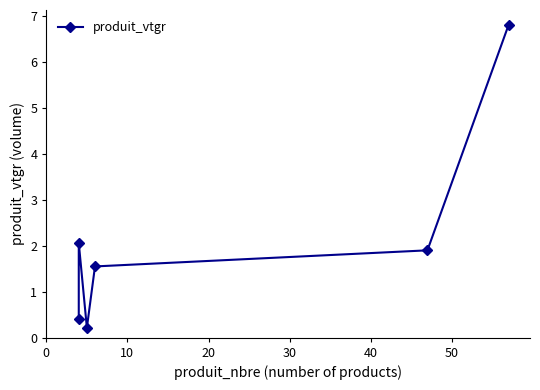

What is the average value?

2.2